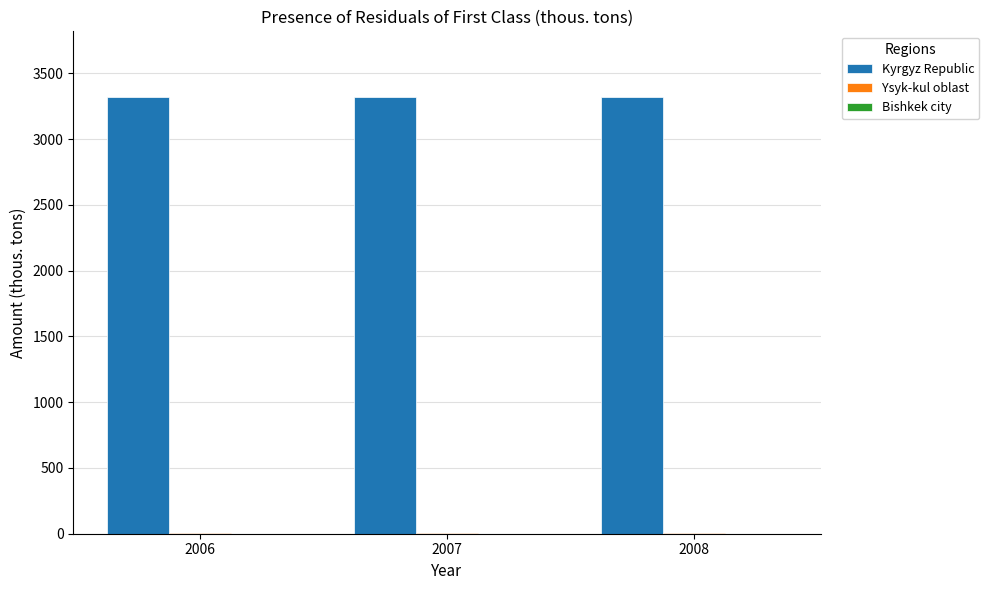

Is it true that Kyrgyz Republic equals 3321.8 at 2008?

True